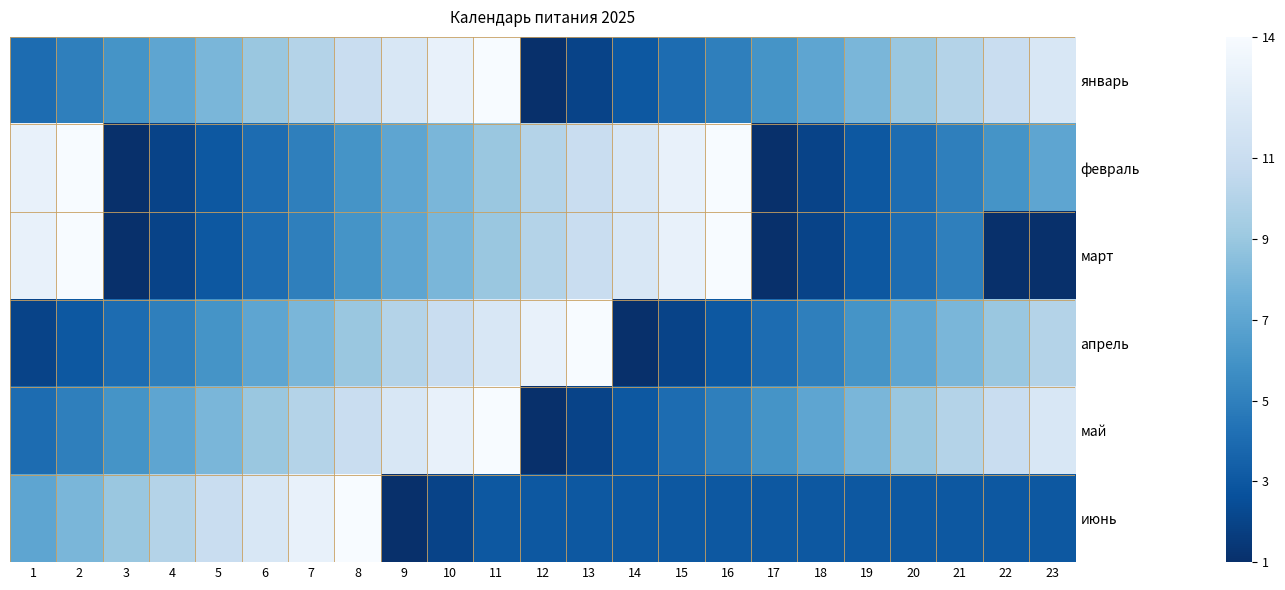

Rank the series at 17 from highest to lowest value.

январь, май, апрель, июнь, февраль, март